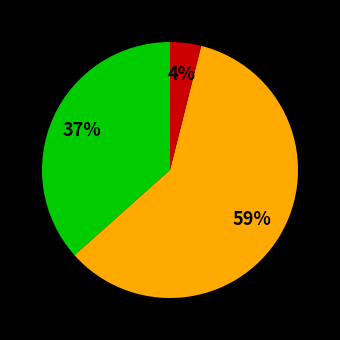

To the nearest percent, what is the average slice percentage?

33%